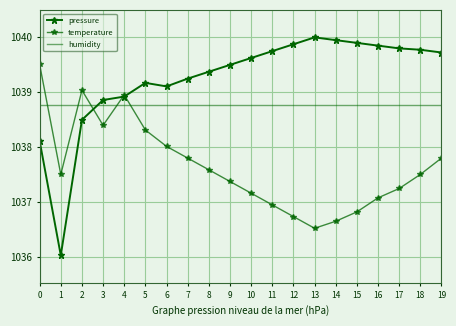

Which series has the largest range (max minus min)?

pressure